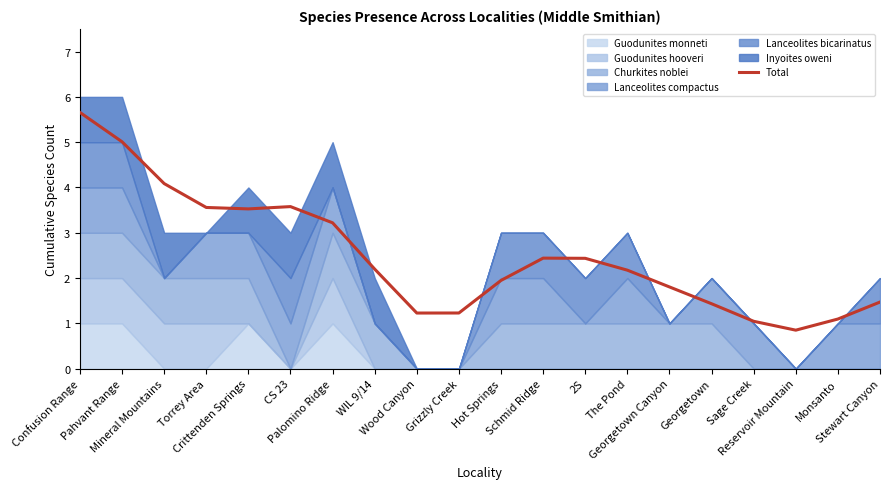

What is the sum of all values?

50.0